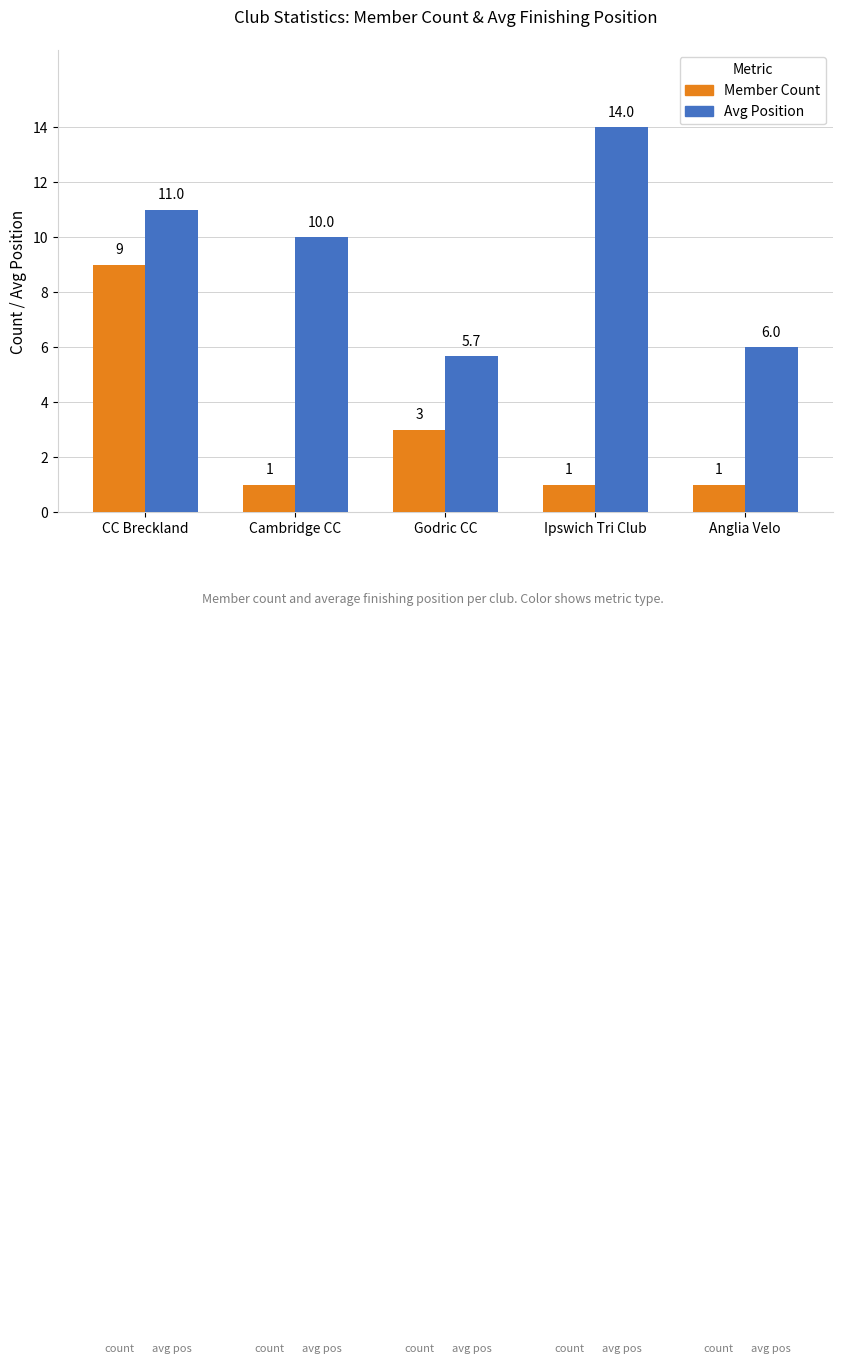

What is the approximate value of Avg Position at Godric CC?

5.7